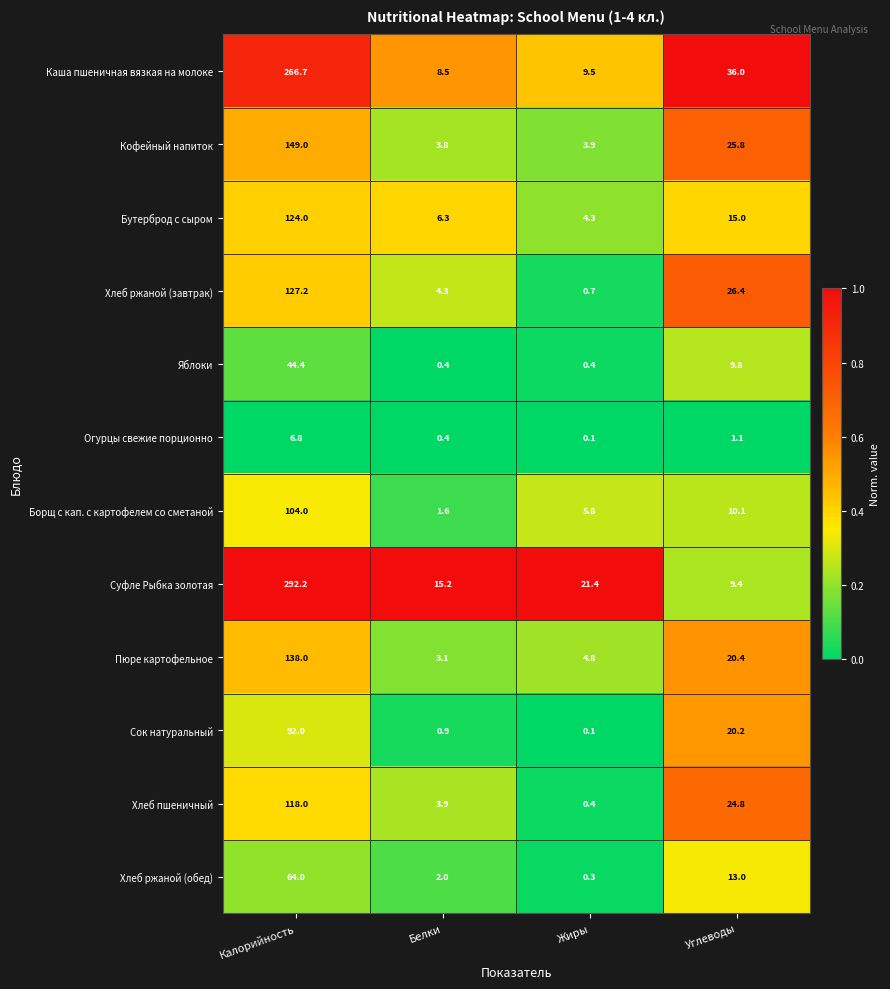

Which series has the largest range (max minus min)?

Суфле Рыбка золотая